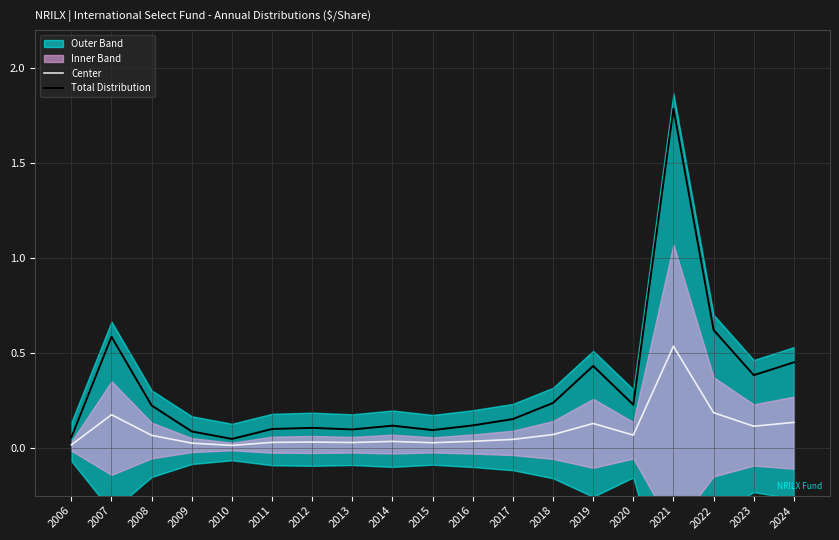

At which label is Total Distribution closest to 0?

2010